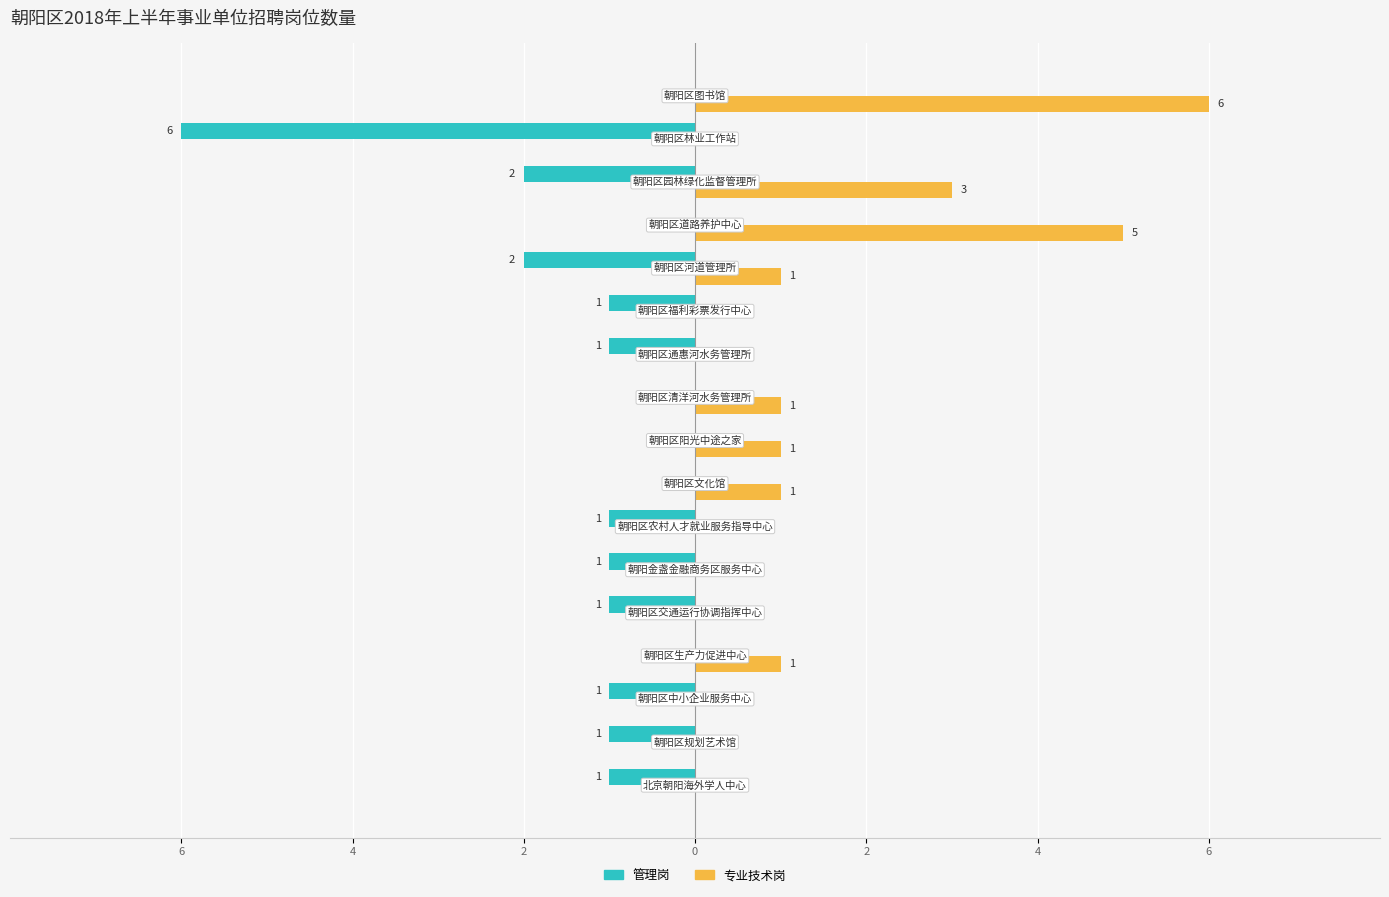

Which series has the largest range (max minus min)?

管理岗